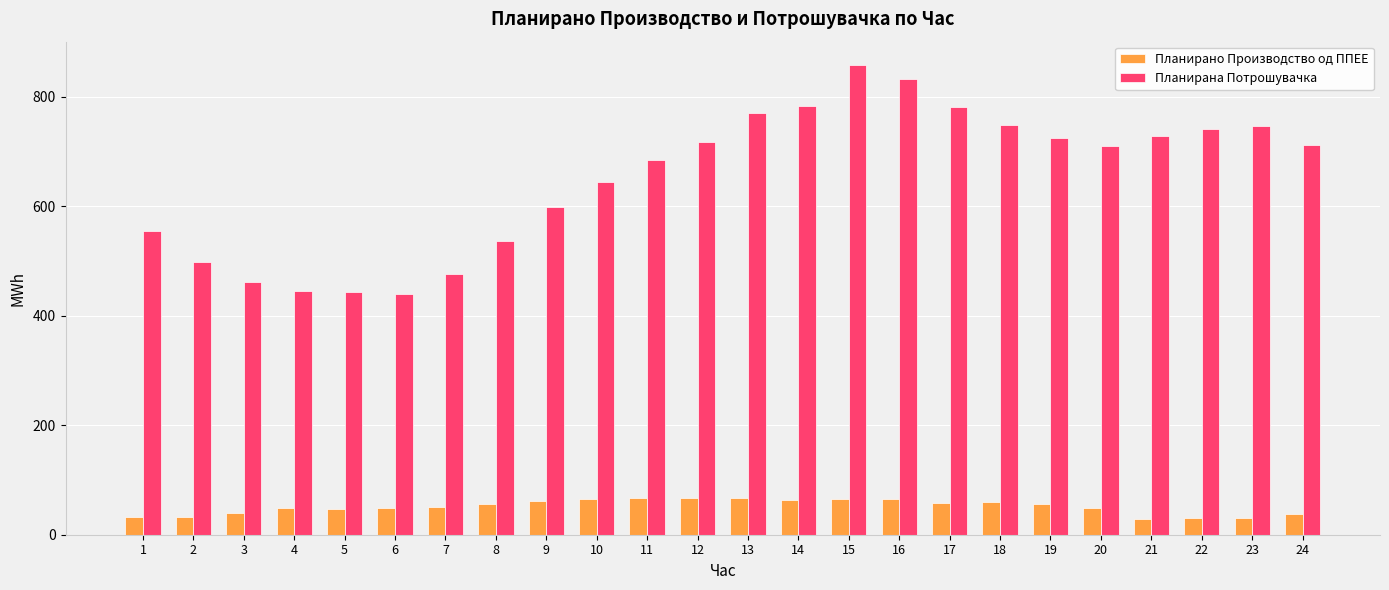

The value of Планирано Производство од ППЕЕ at 16 is 64.7. True or false?

True